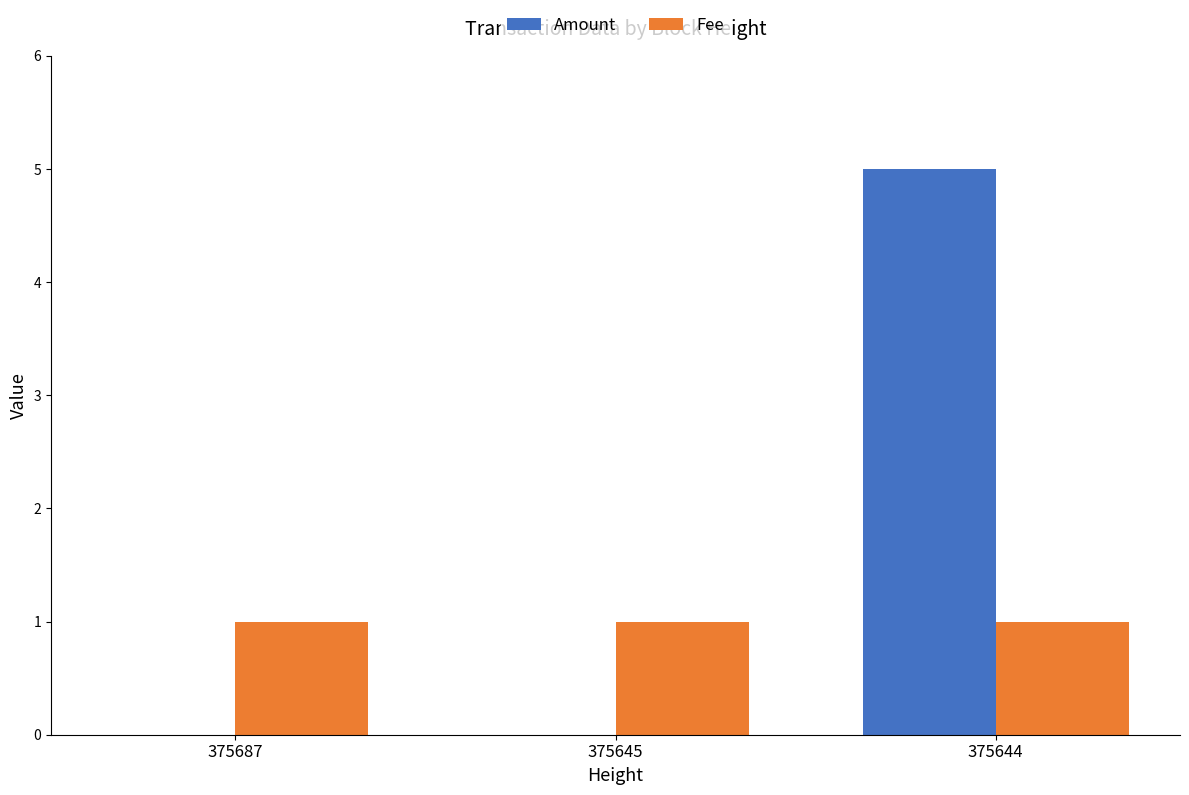

Are the bars horizontal?

No